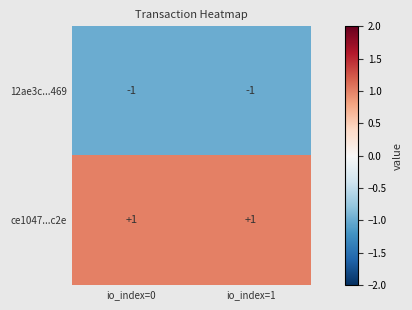

Rank the series by their maximum value, from lowest to highest.

12ae3c...469, ce1047...c2e